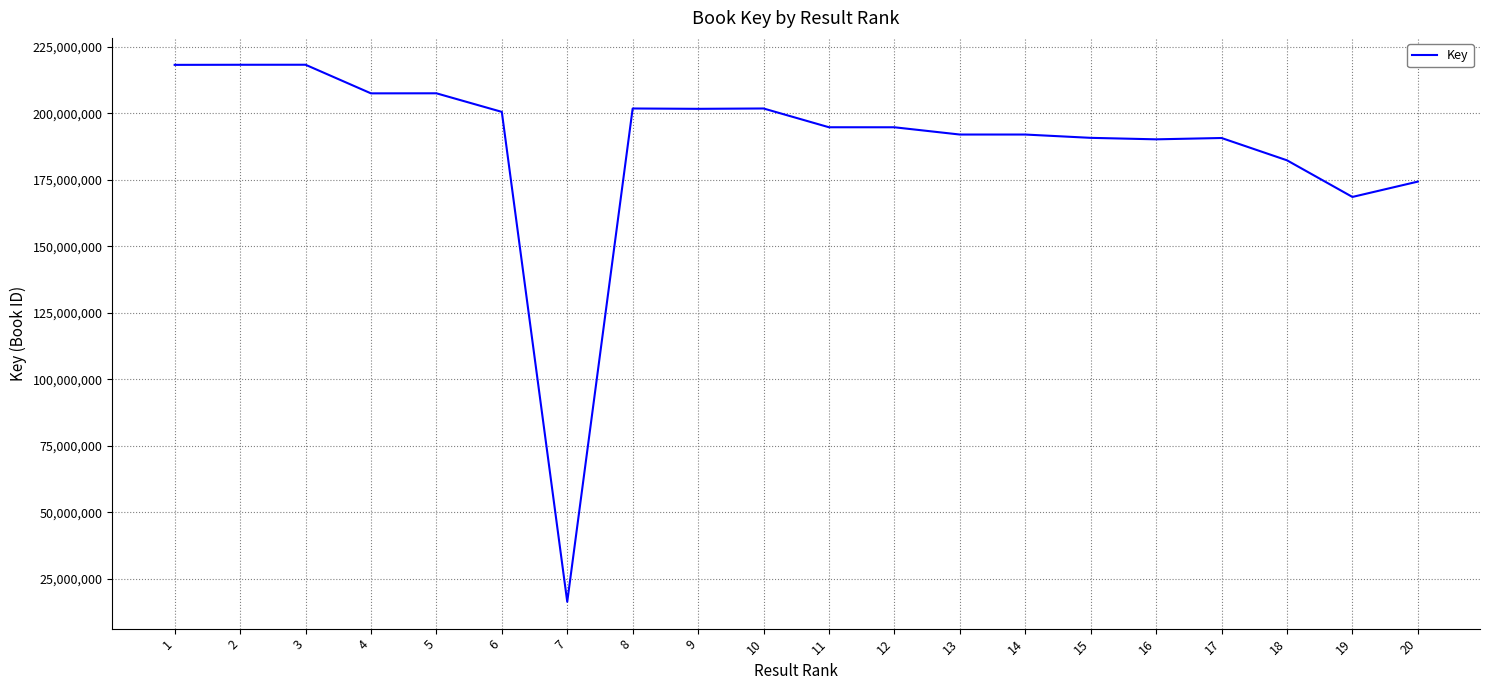

What is the maximum value shown in the chart?

218335874